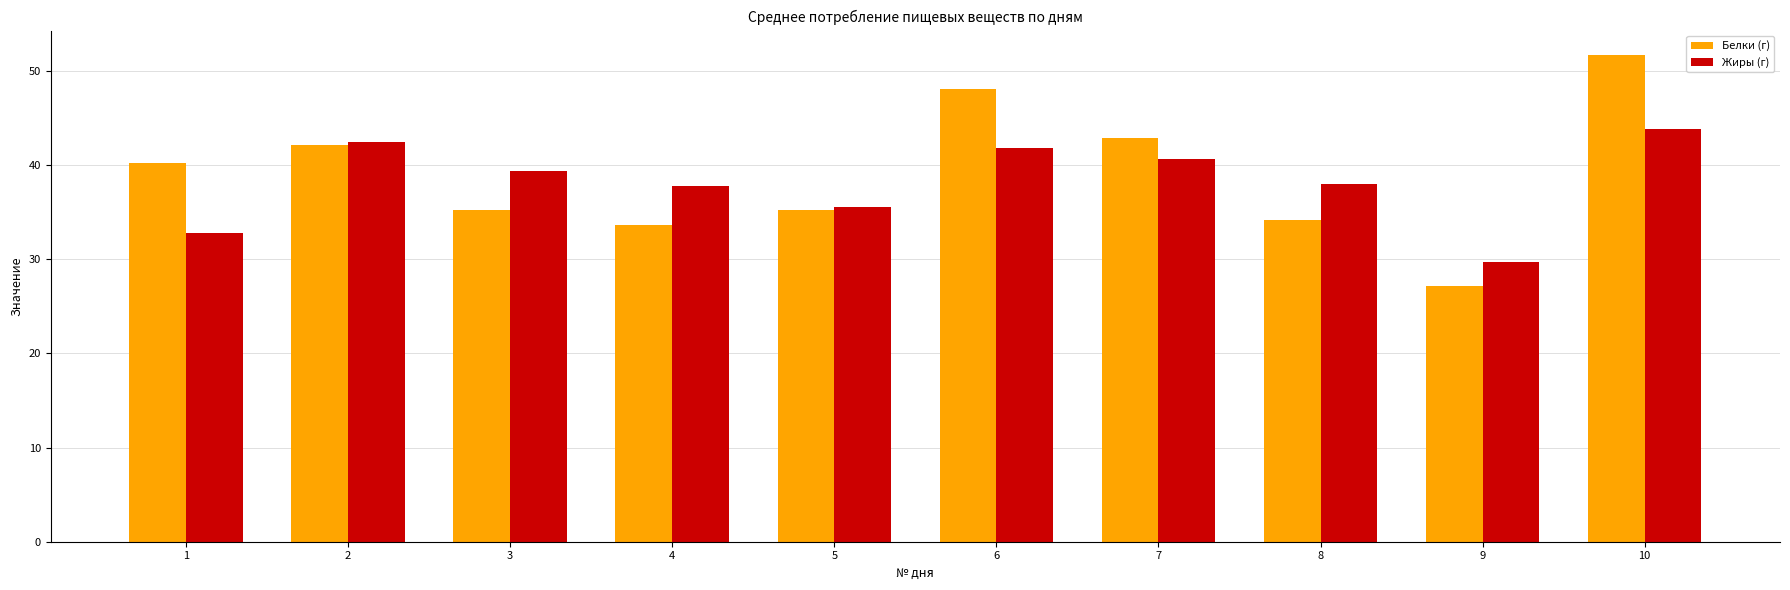

At which category is the sum across all series the highest?

10